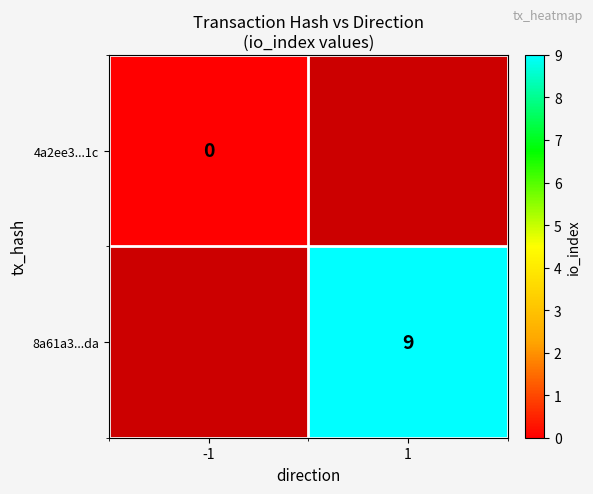

Count the number of data series in this chart.

2